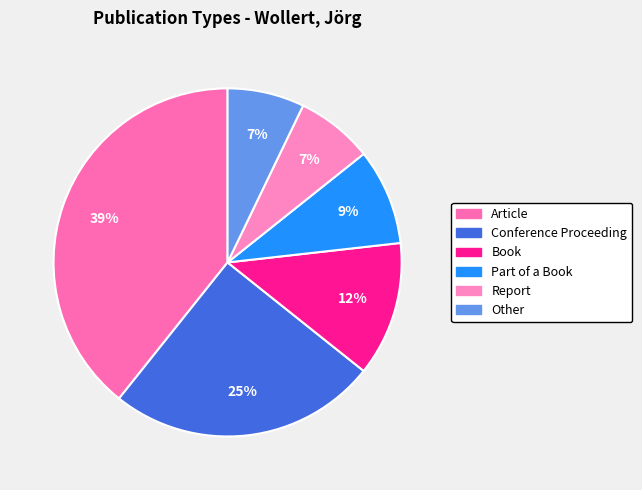

Count the number of slices in the pie.

6